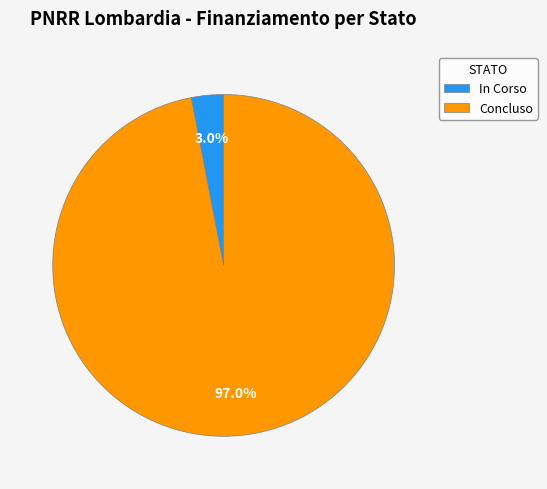

Does any single category account for the majority?

Yes